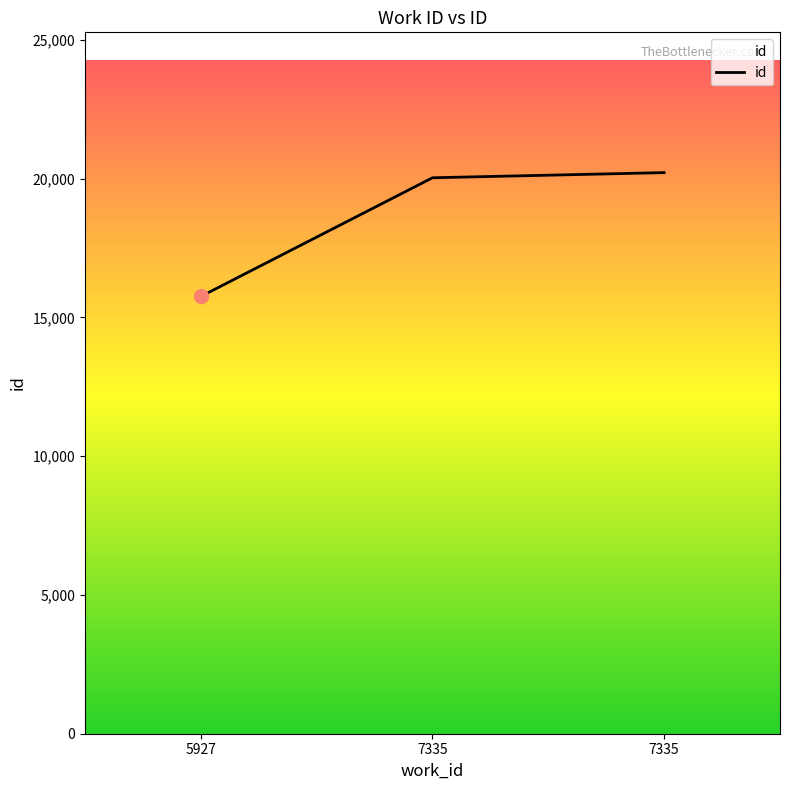

Which has a higher value, 7335 or 5927?

7335